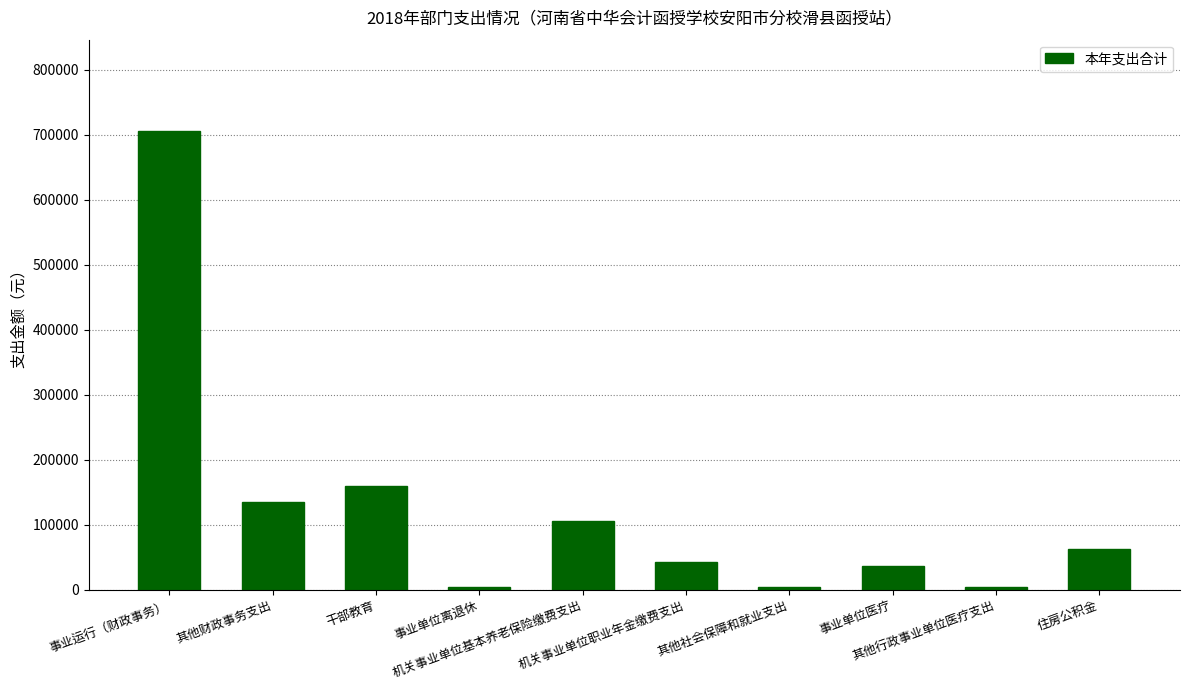

What is the minimum value shown in the chart?

3430.0